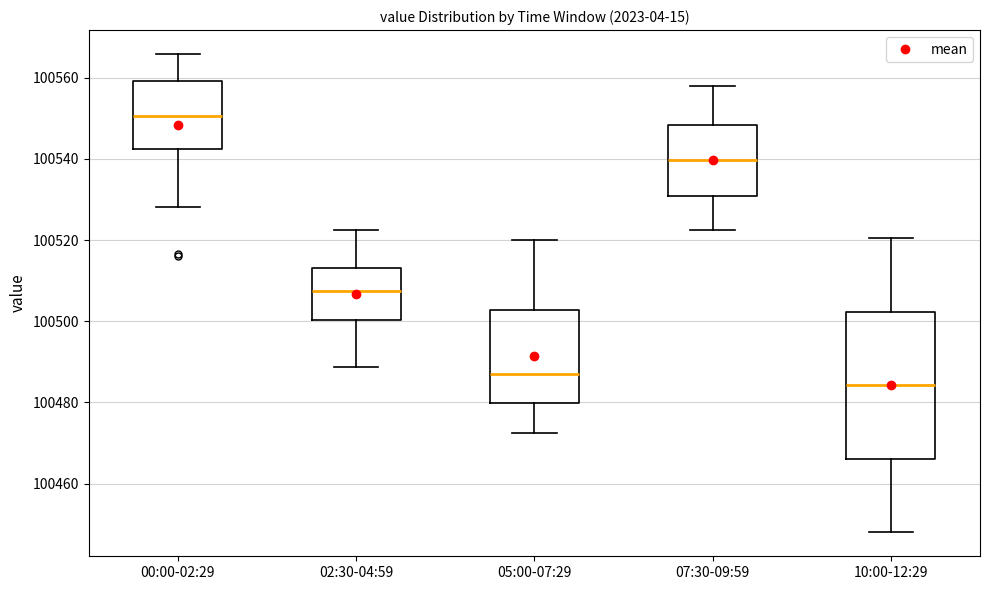

Where does the lower whisker of the box for 02:30-04:59 end on the y-axis? The values are not printed on the chart, so give them approximately, as read against the axis.

100488